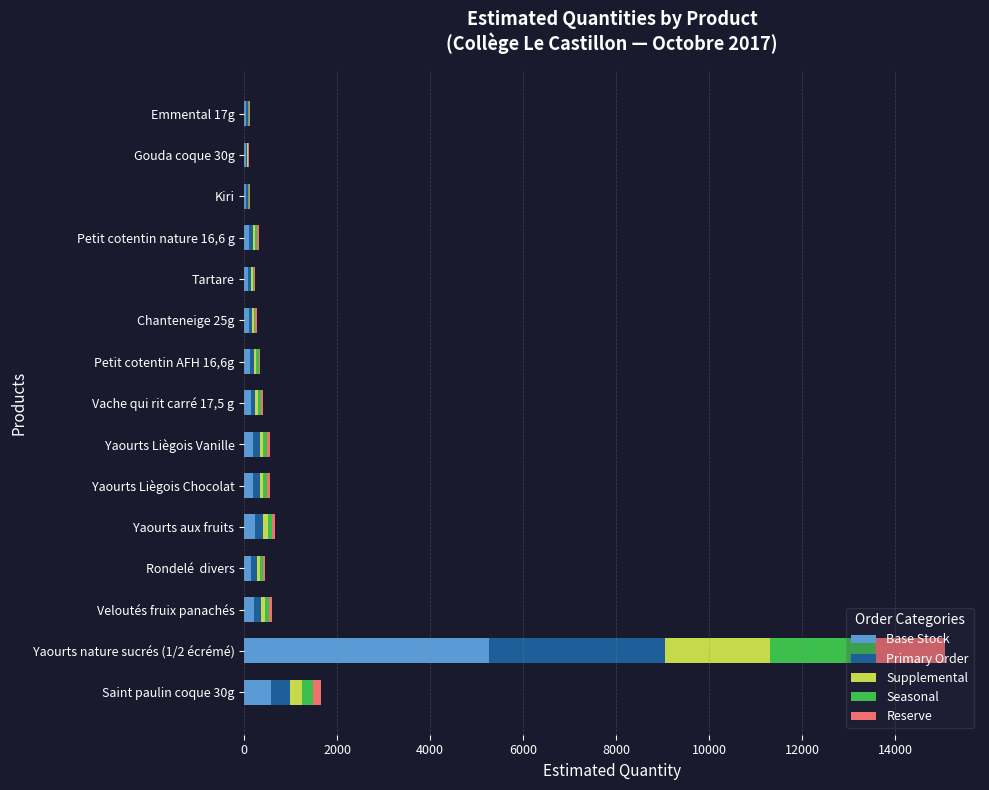

Where is Base Stock nearest to the value 2655?

Saint paulin coque 30g